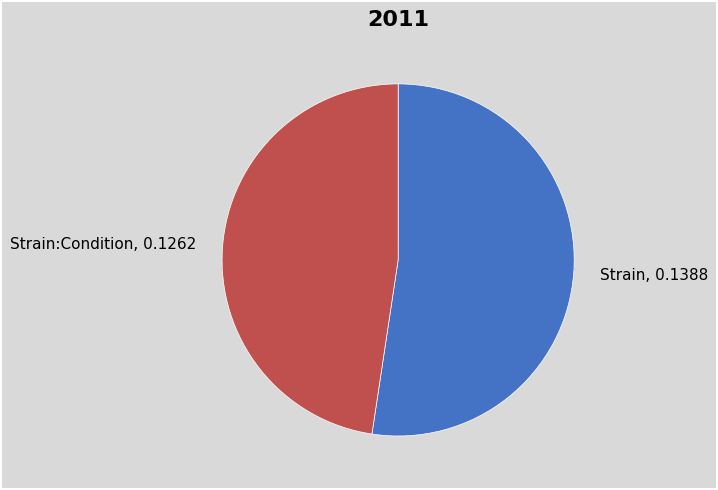

True or false: Strain accounts for 52% of the total.

True